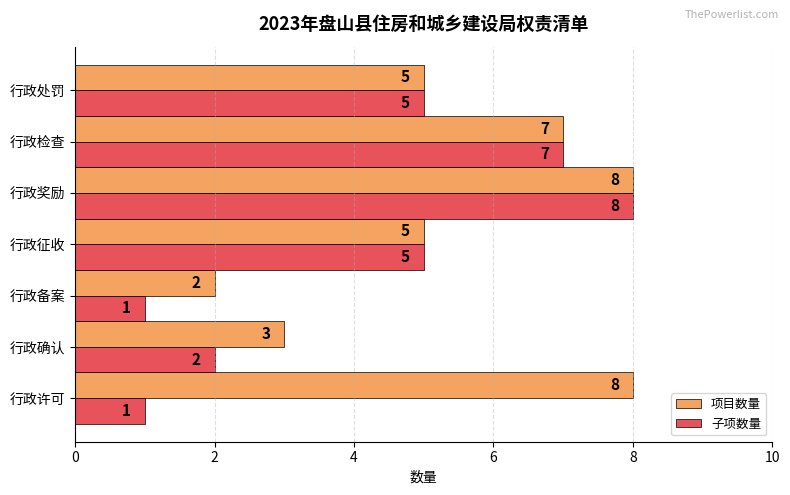

Which series has the largest total across all categories?

项目数量